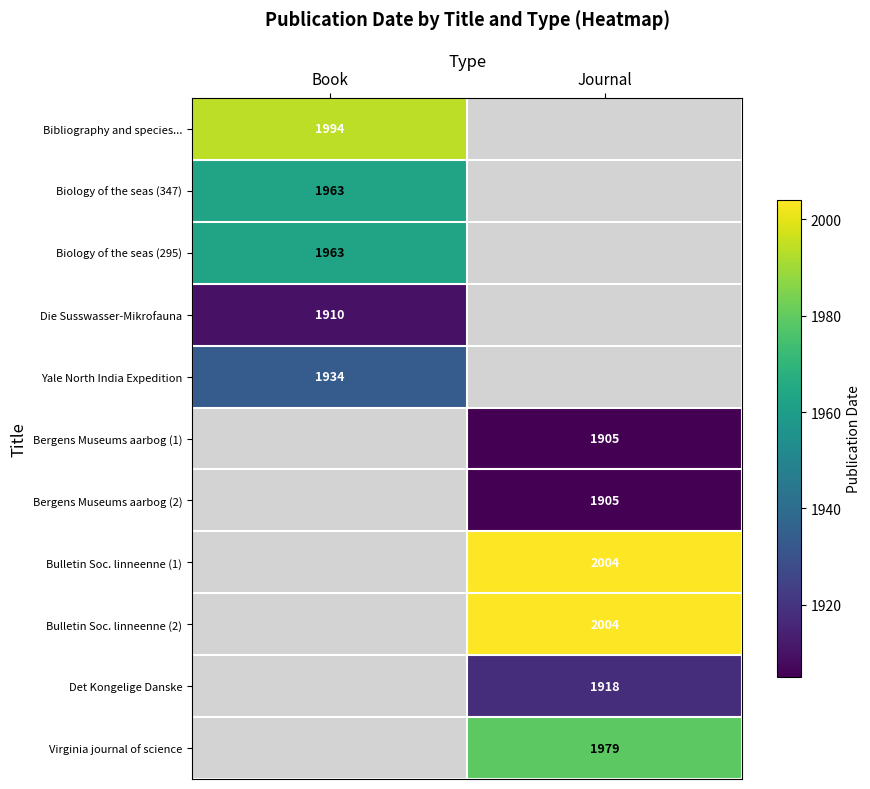

The value of Biology of the seas (295) at Book is 1963. True or false?

True